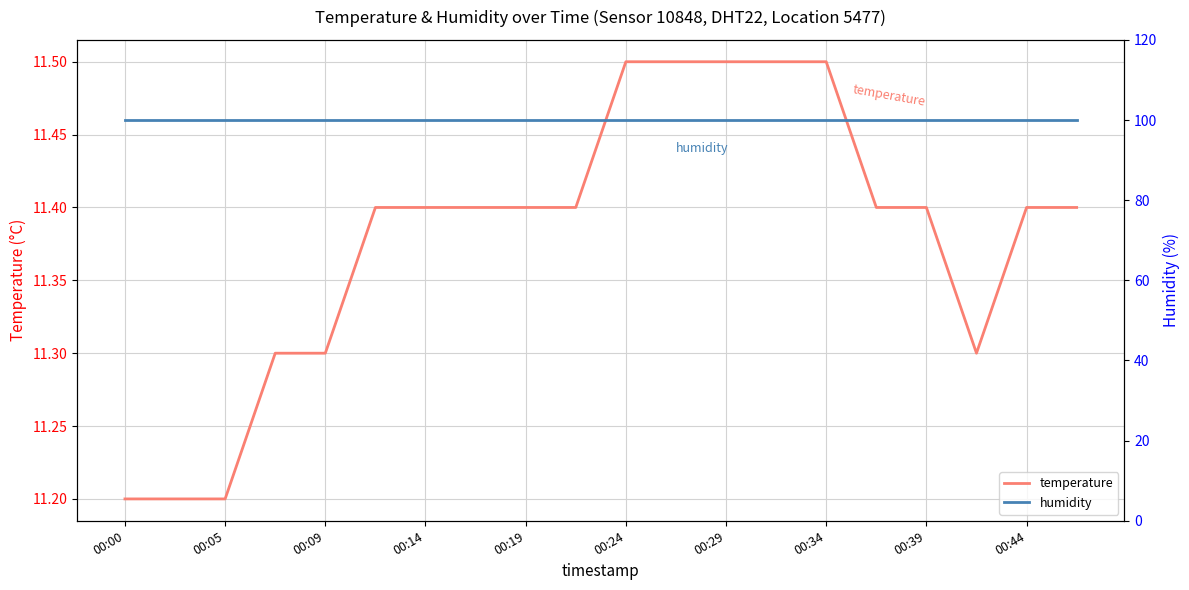

At how many categories does at least one series exceed 36?

20